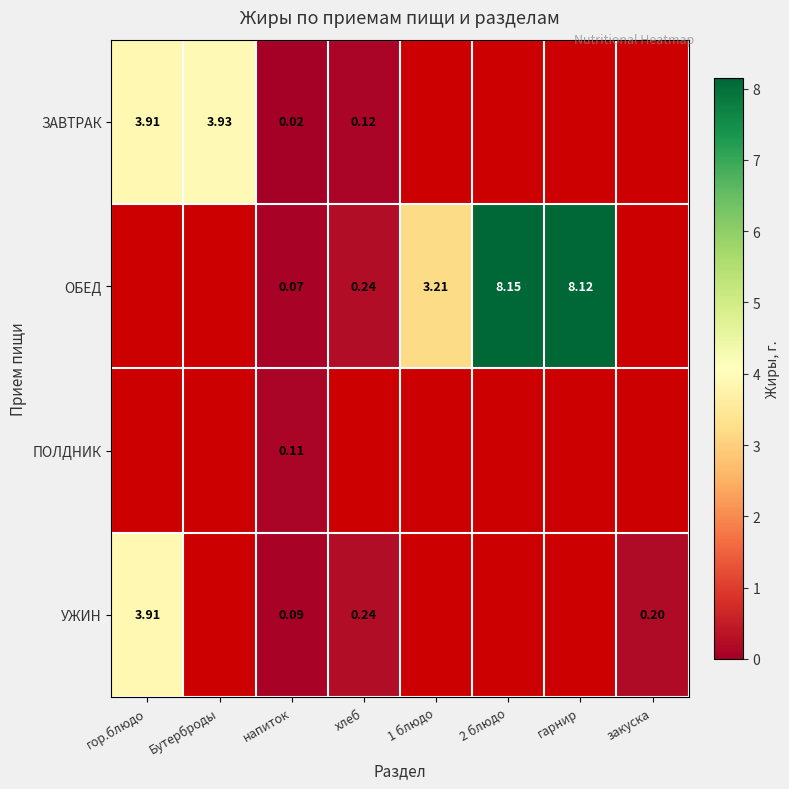

At напиток, list the series in order from largest to smallest.

ПОЛДНИК, УЖИН, ОБЕД, ЗАВТРАК